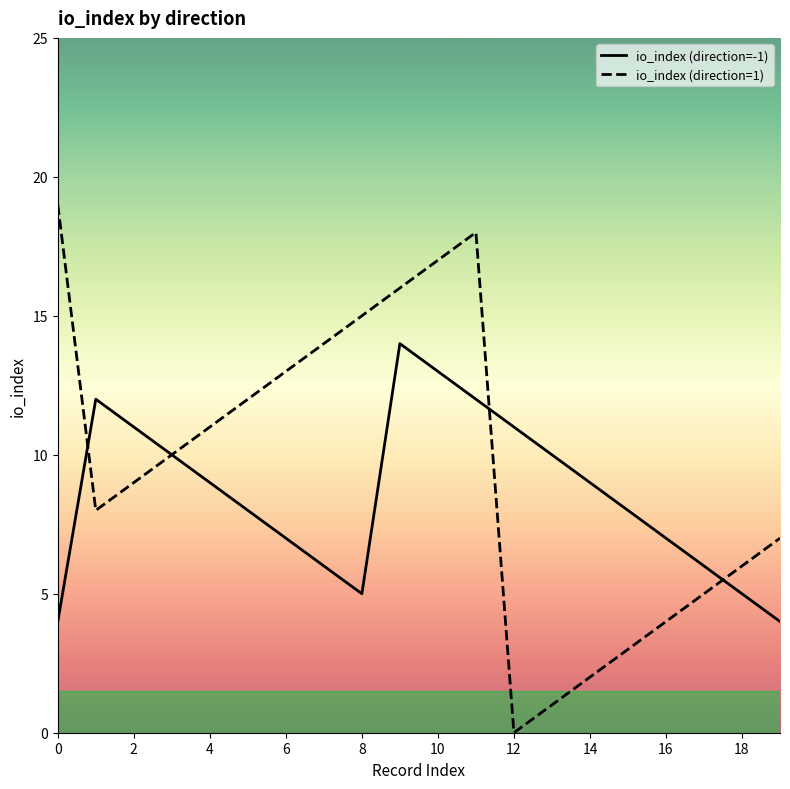

List the series in order of their peak value, lowest first.

io_index (direction=-1), io_index (direction=1)